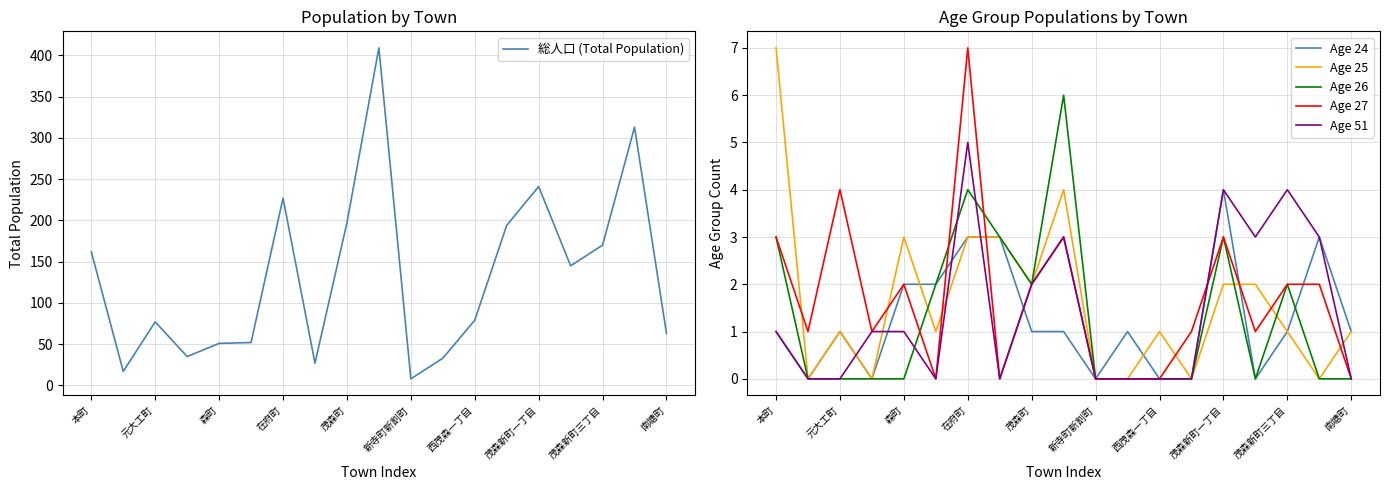

The Age 25 series shows 1 at 西茂森一丁目. True or false?

True